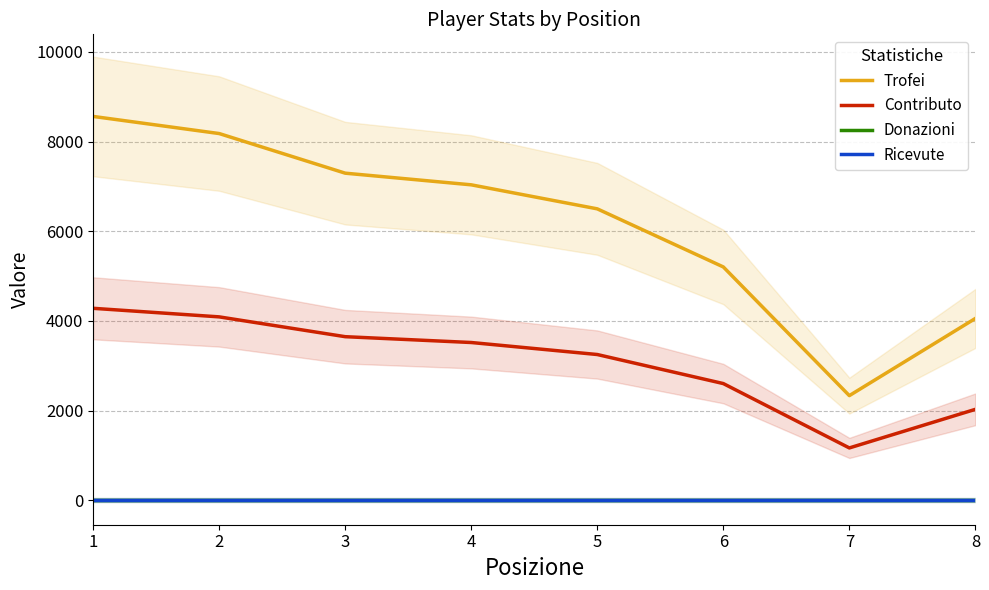

At which label does Contributo first exceed 3518?

1